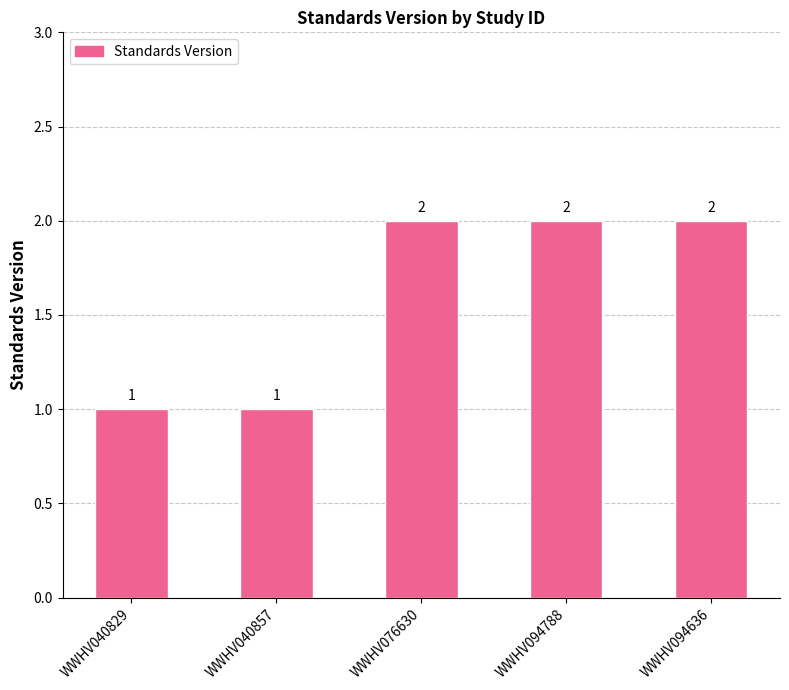

Are the bars grouped side by side (vs. stacked)?

No